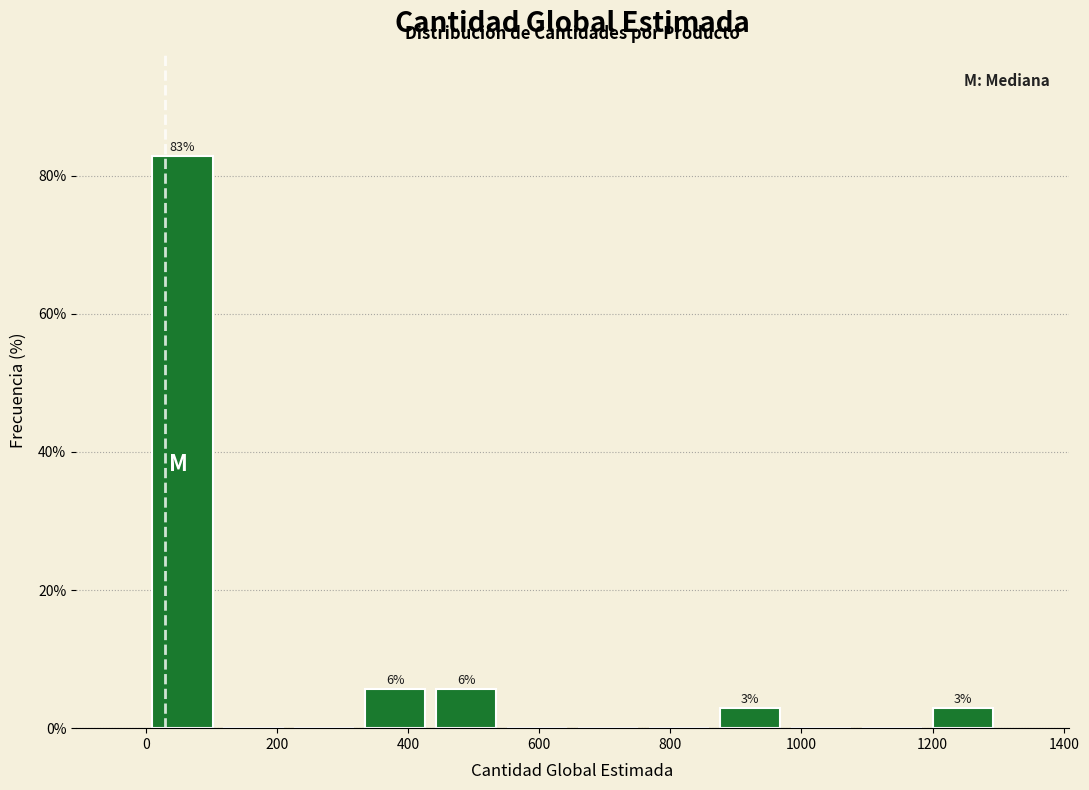

Over which range of the x-axis is the bar tallest?

0 to 120